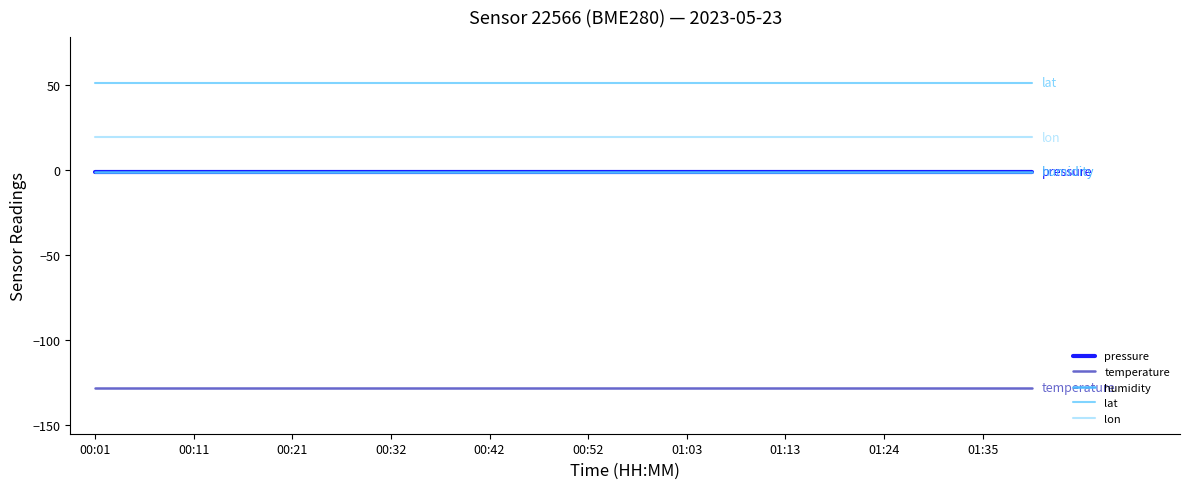

Does the chart have visible grid lines?

No